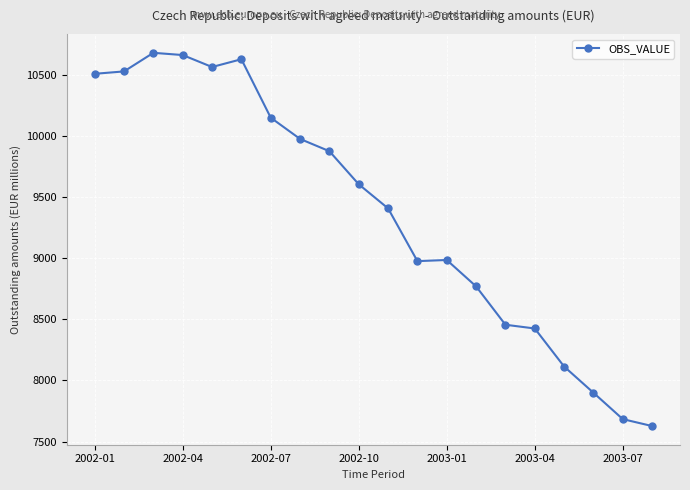

What is the value of the 14th point from the left?

8770.9